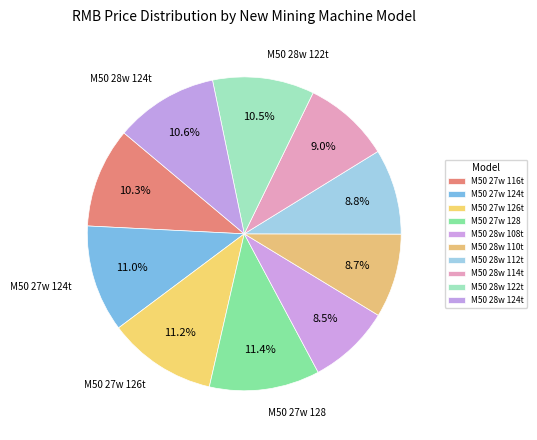

To the nearest percent, what percentage of the pie is M50 27w 126t?

11%